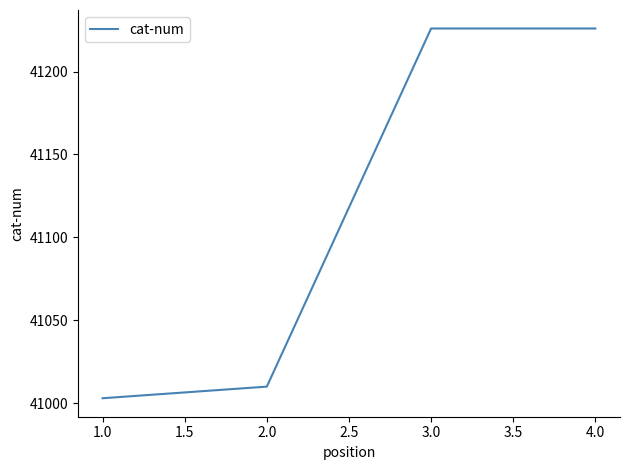

What is the smallest value displayed?

41003